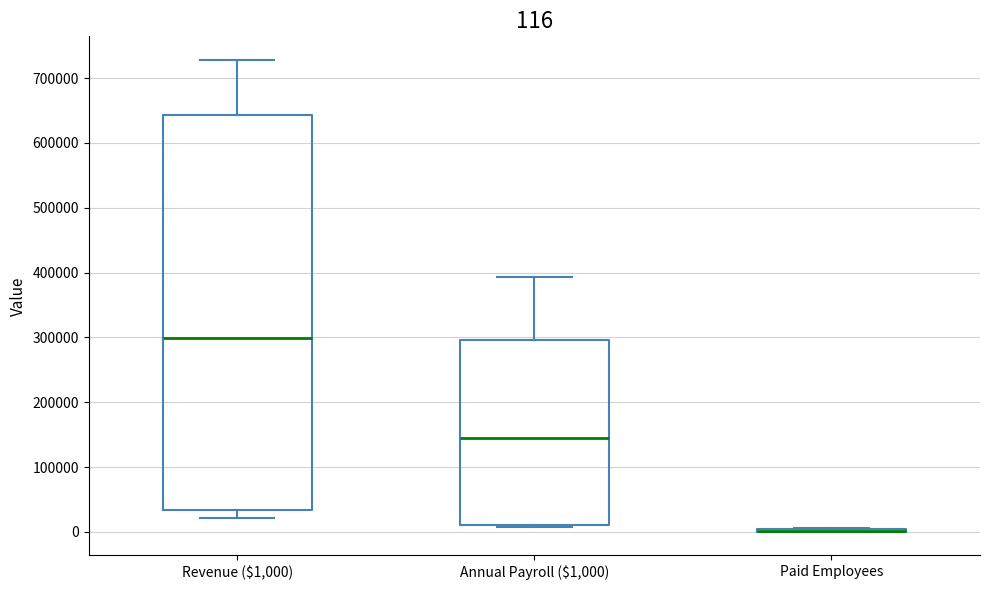

Which box is the tallest, from its lower edge to its upper edge?

Revenue ($1,000)